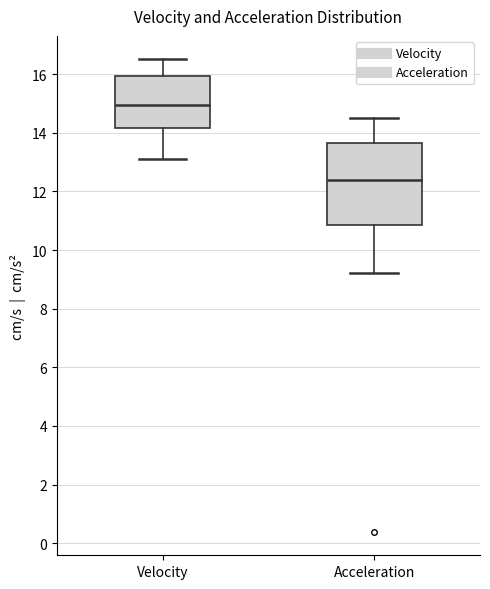

Where does the lower whisker of the box for Velocity end on the y-axis? The values are not printed on the chart, so give them approximately, as read against the axis.

13.2